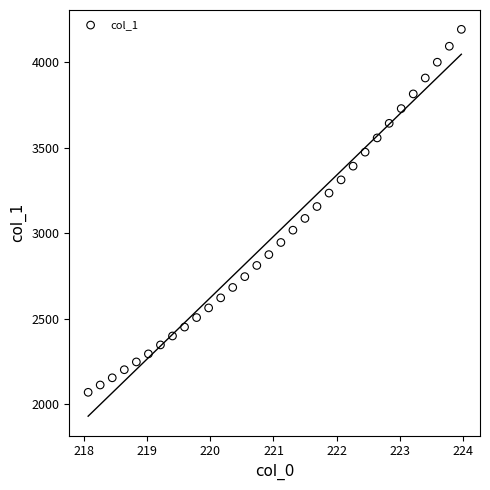

What is the range of Y values (max minus min)?

2122.5